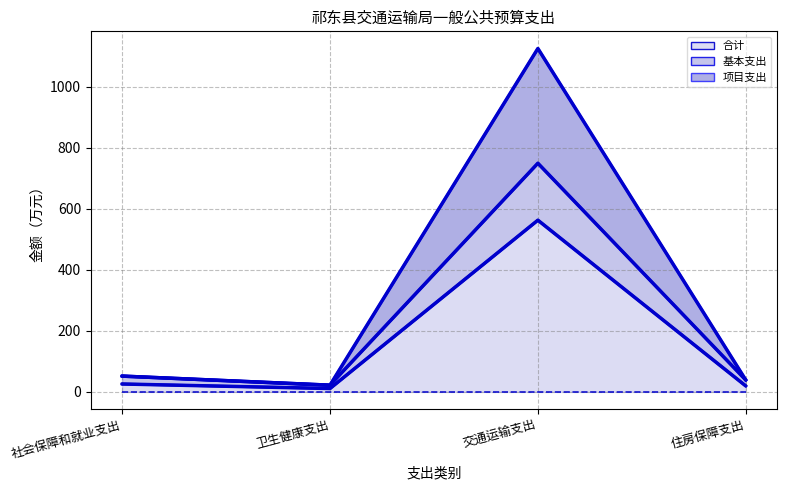

Reading right to left, transcribe all the data shown in this chart.

合计_top: 住房保障支出=19.4	交通运输支出=562.7	卫生健康支出=11.0	社会保障和就业支出=25.9
基本支出_top: 住房保障支出=38.8	交通运输支出=749.4	卫生健康支出=21.9	社会保障和就业支出=51.7
项目支出_top: 住房保障支出=38.8	交通运输支出=1125.4	卫生健康支出=21.9	社会保障和就业支出=51.7